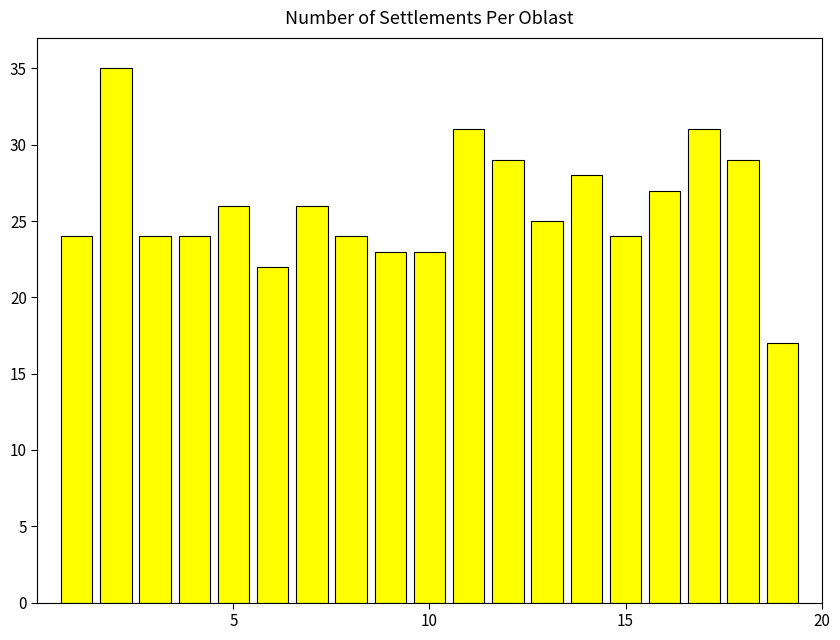

How many data points are less than 25?

9